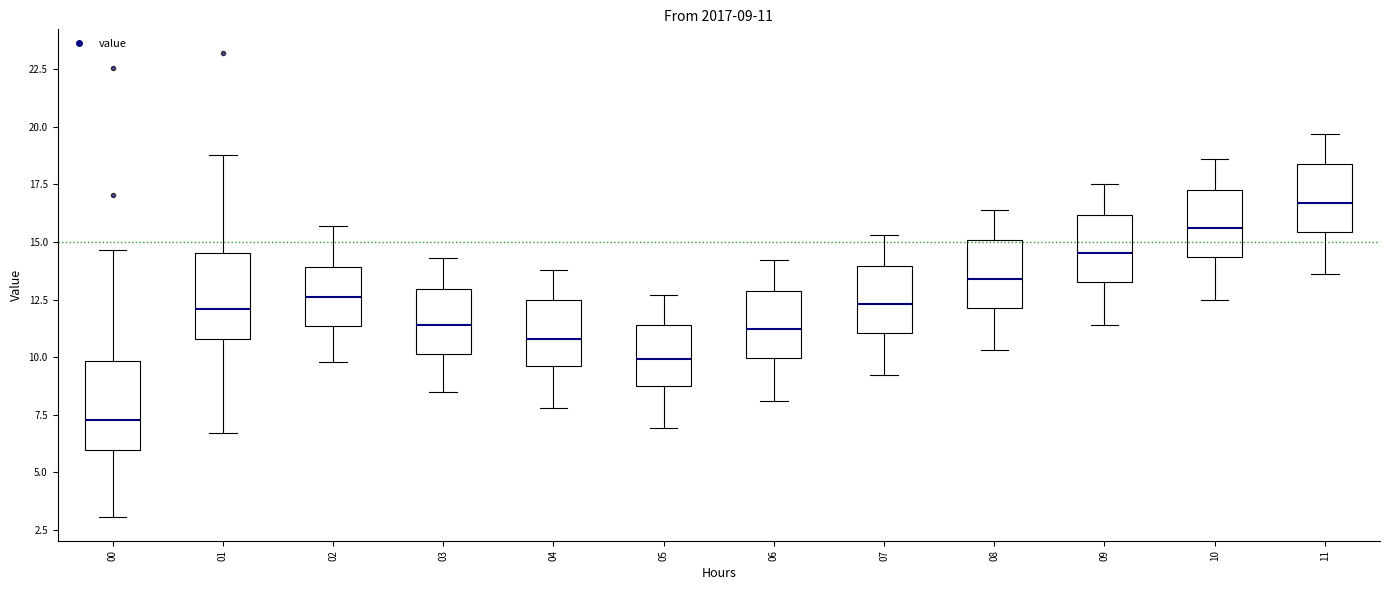

Which box has the highest median line?

11